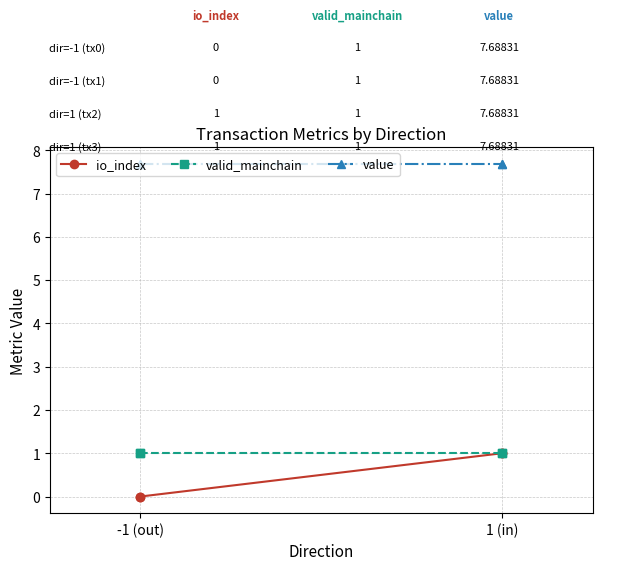

What are all the series names shown in the legend?

io_index, valid_mainchain, value